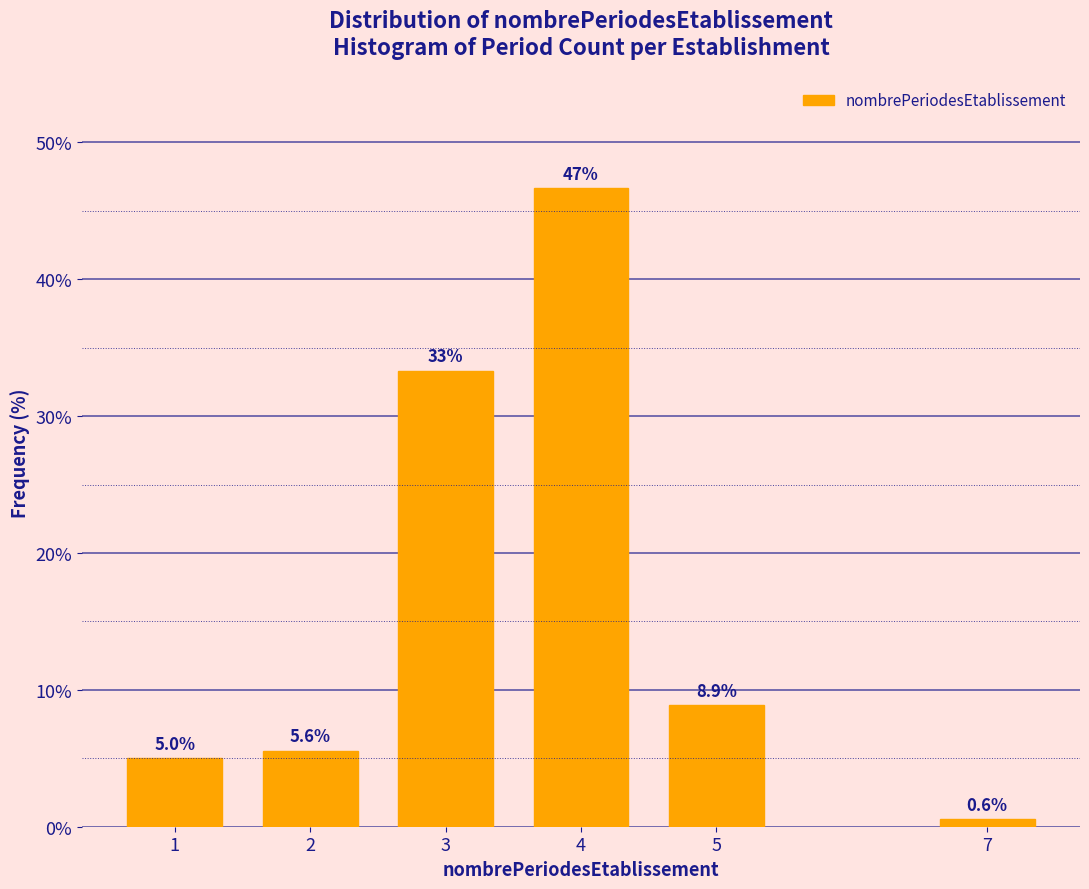

Reading left to right, transcribe all the data shown in this chart.

1=5.0	2=5.6	3=33.3	4=46.7	5=8.9	7=0.6